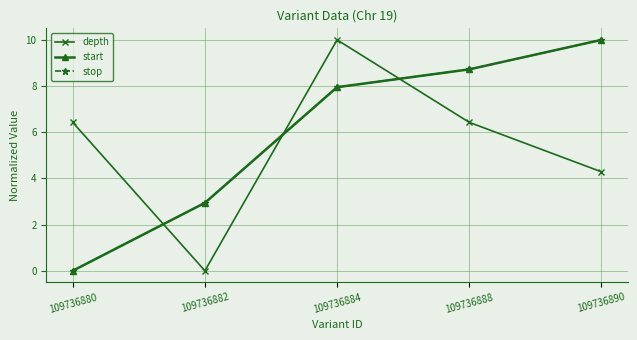

Is this an area chart (filled region under the line)?

No